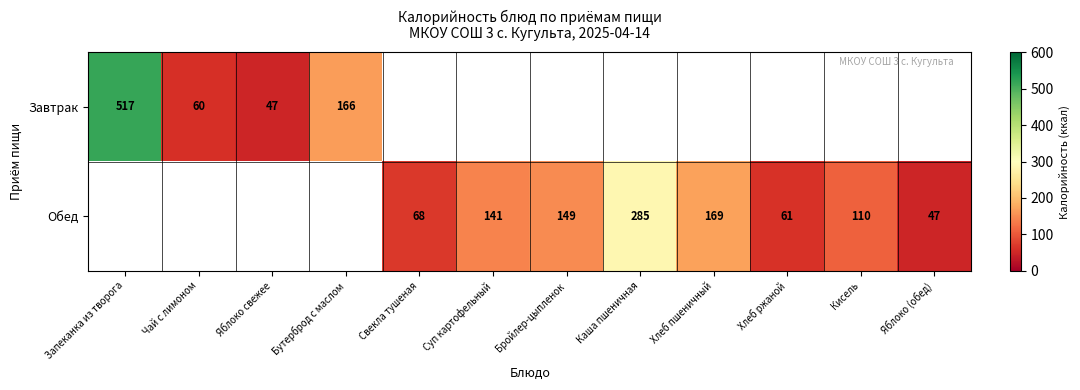

Which category has the highest value across all series?

Запеканка из творога